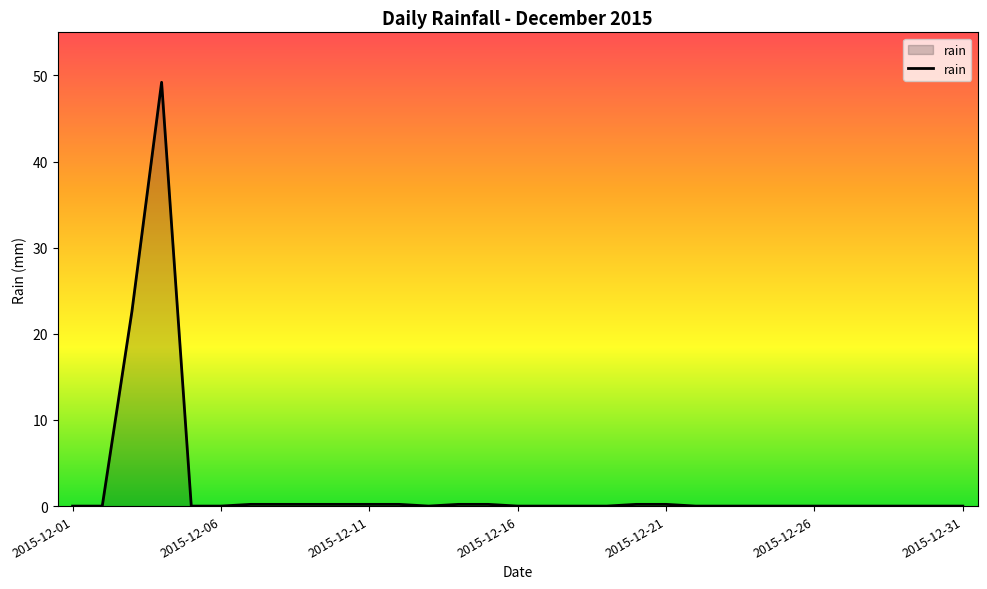

What is the difference between the maximum and minimum values?

49.2